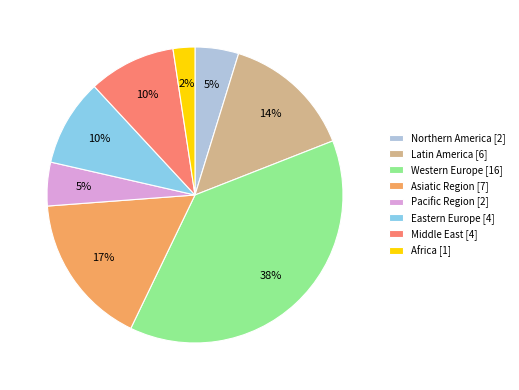

Which slice is the smallest?

Africa